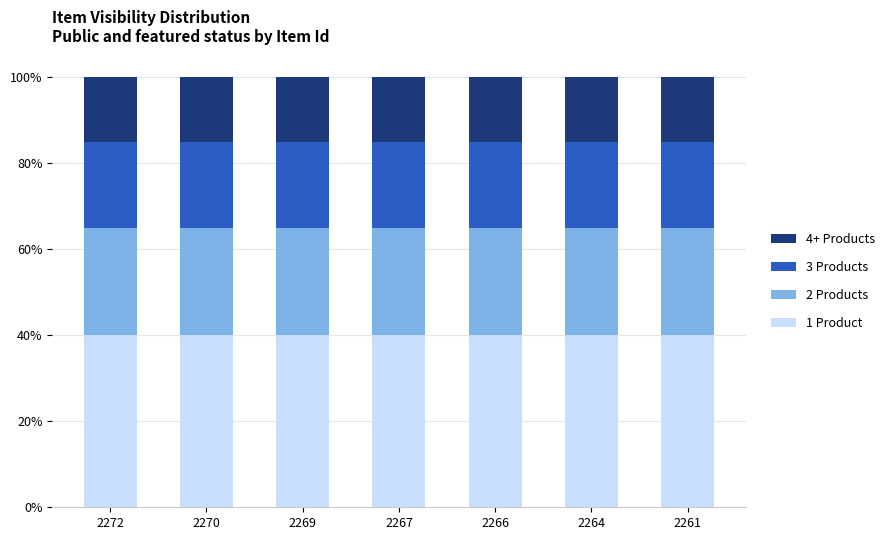

The 2 Products series shows 0.2 at 2267. True or false?

True